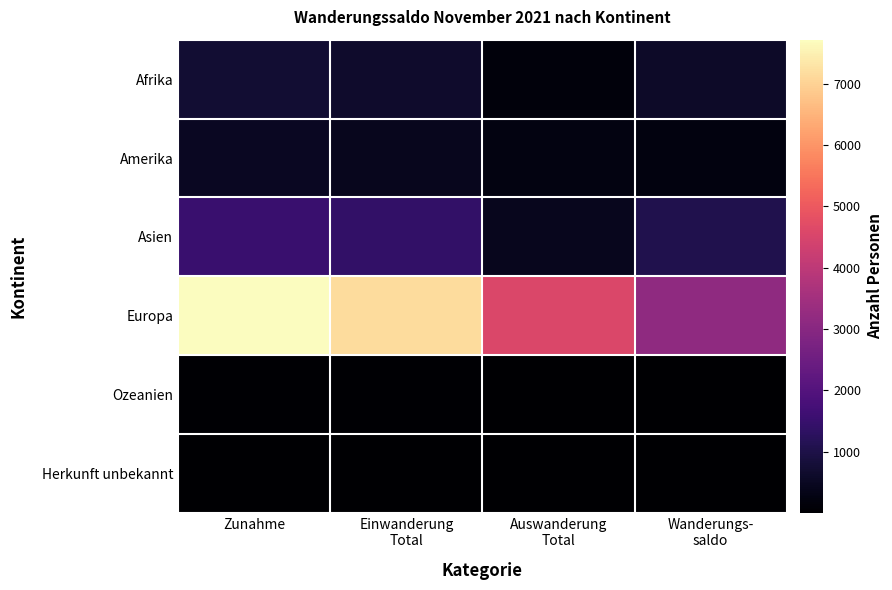

Rank the series by their maximum value, from lowest to highest.

Herkunft unbekannt, Ozeanien, Amerika, Afrika, Asien, Europa